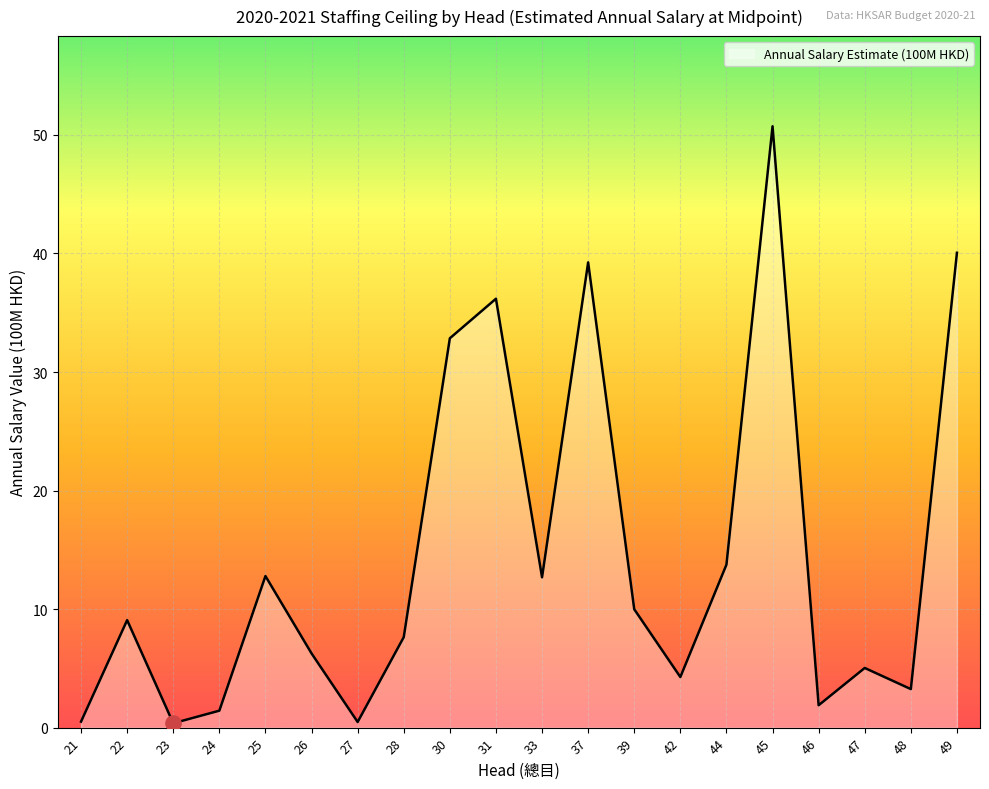

Which has a higher value, 28 or 46?

28